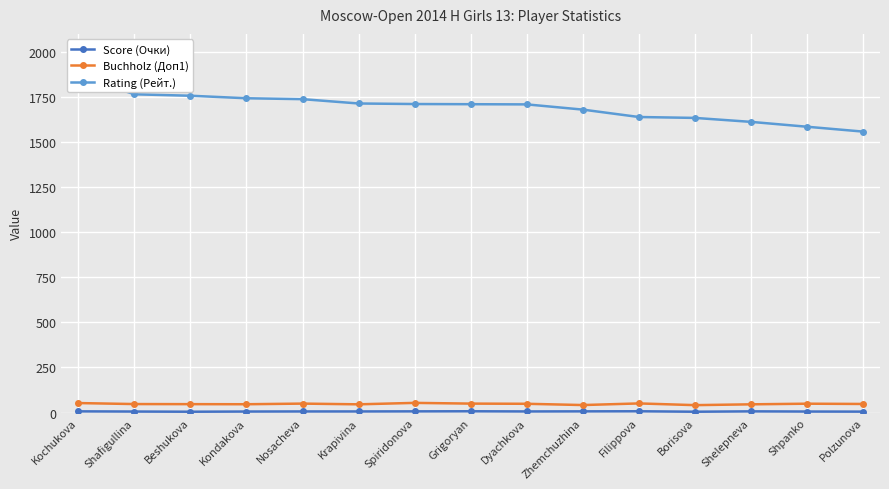

How many values in the Score (Очки) series exceed 6?

6